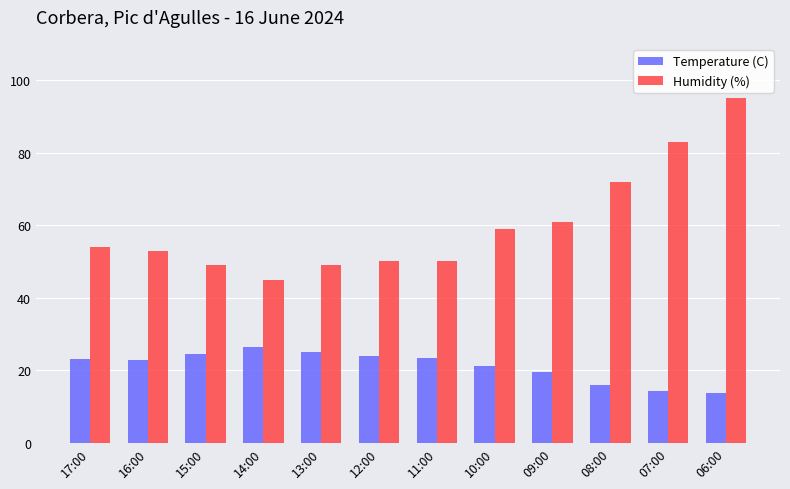

At which category is the sum across all series the highest?

06:00